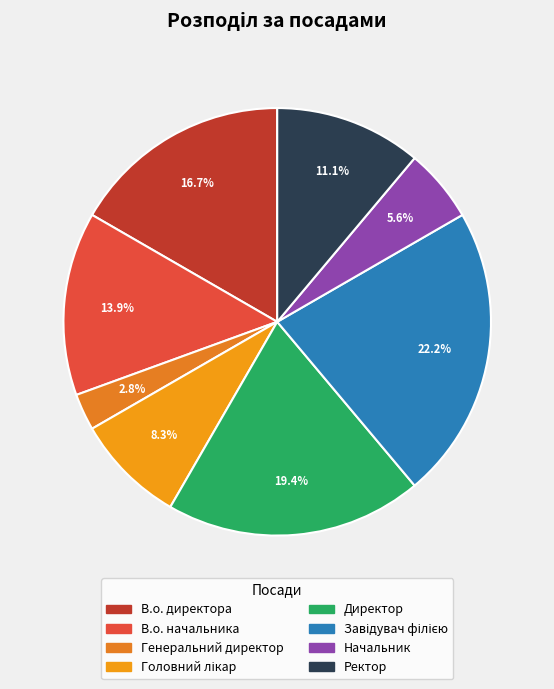

To the nearest percent, what is the average slice percentage?

12%